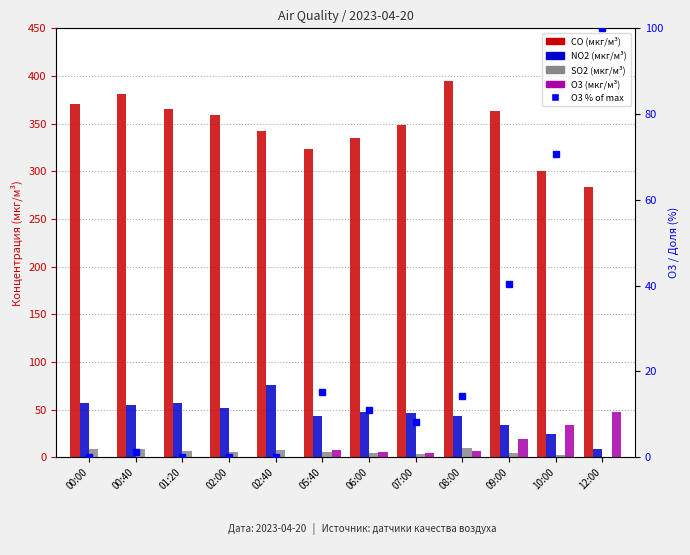

How many values in the NO2 (мкг/м³) series are below 47?

6